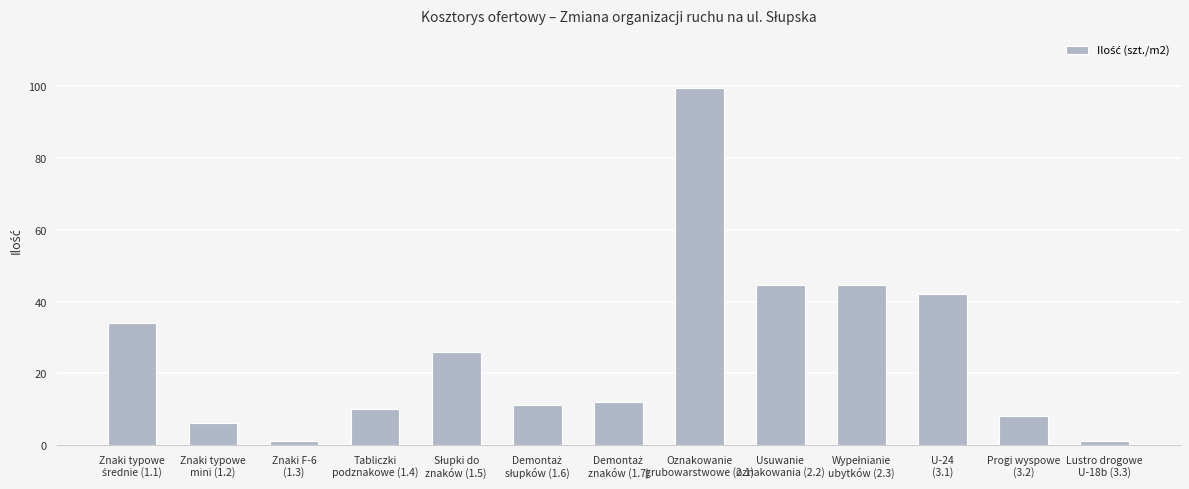

Is it true that the value at U-24
(3.1) is 42.0?

True